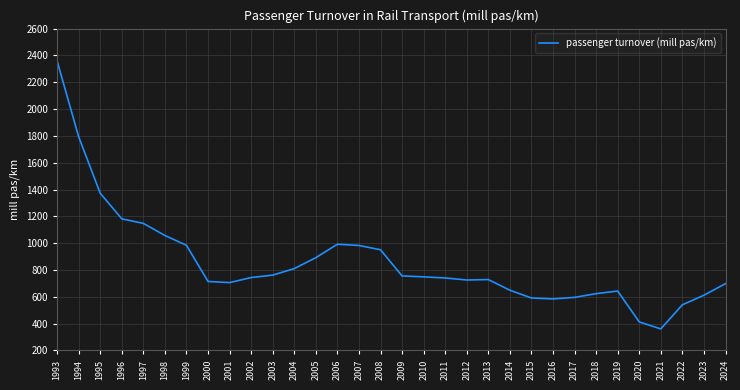

What is the approximate value at 2006?

992.2